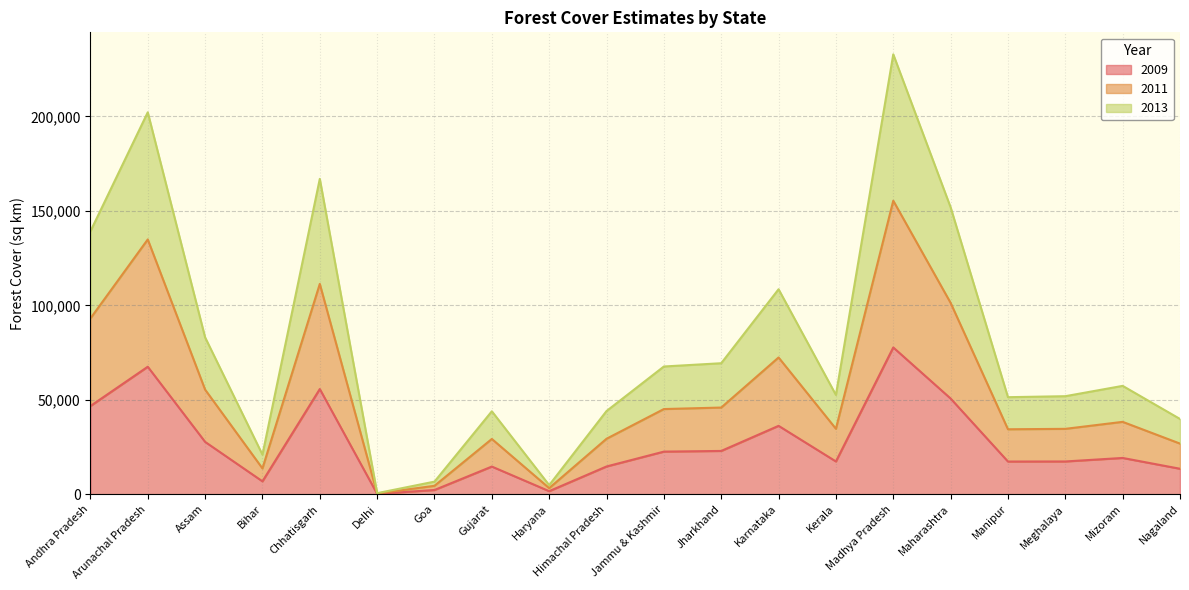

What is the highest value of the 2013 series?

232922